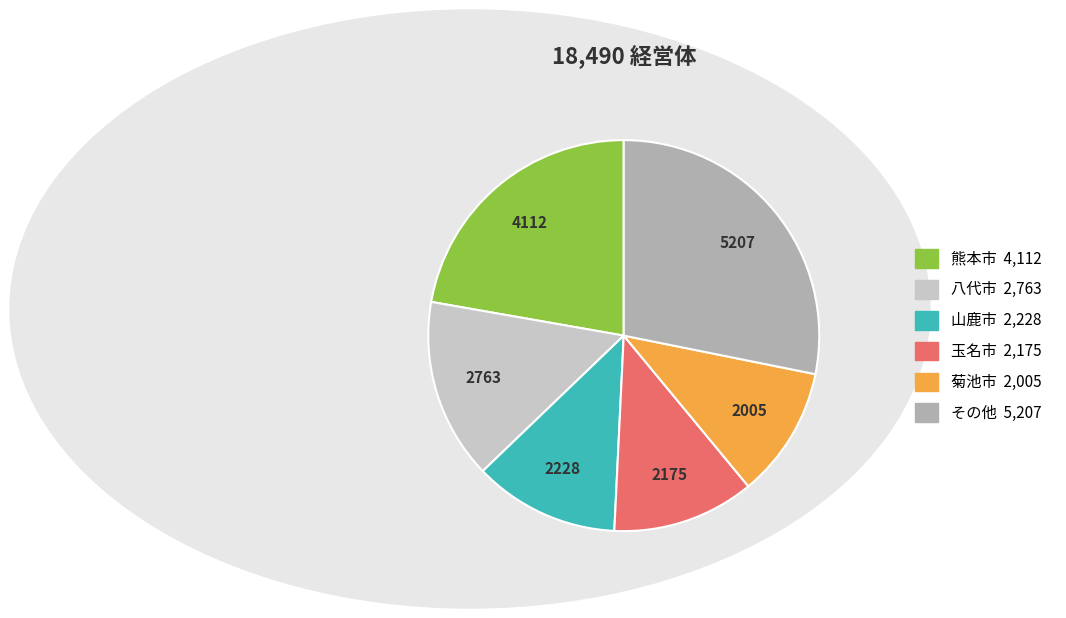

Is there a majority slice in this chart?

No